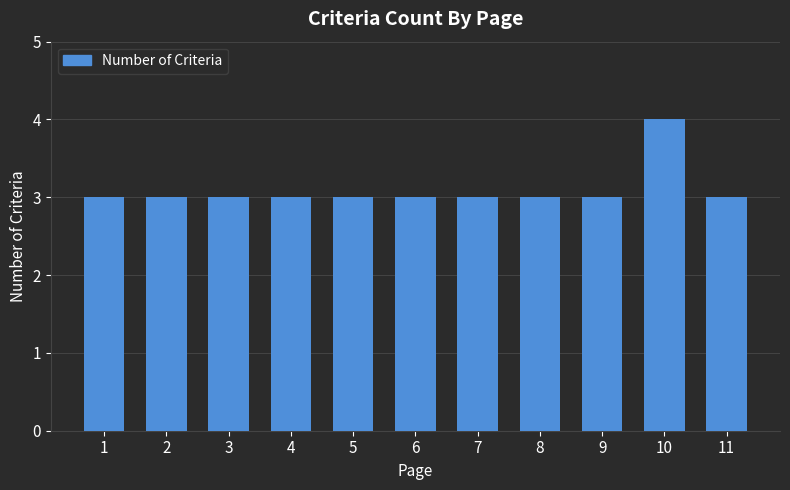

Reading left to right, what are all the values shown in this chart?

1=3	2=3	3=3	4=3	5=3	6=3	7=3	8=3	9=3	10=4	11=3